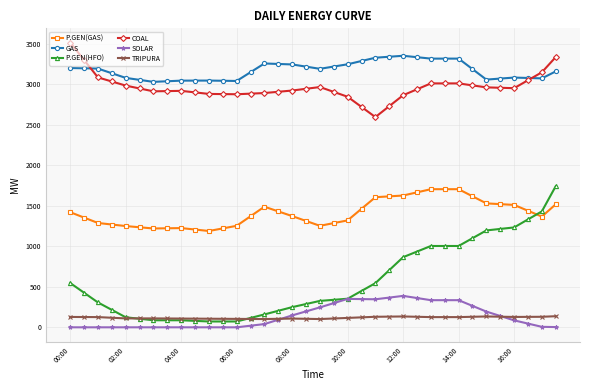

What are all the series names shown in the legend?

P.GEN(GAS), GAS, P.GEN(HFO), COAL, SOLAR, TRIPURA